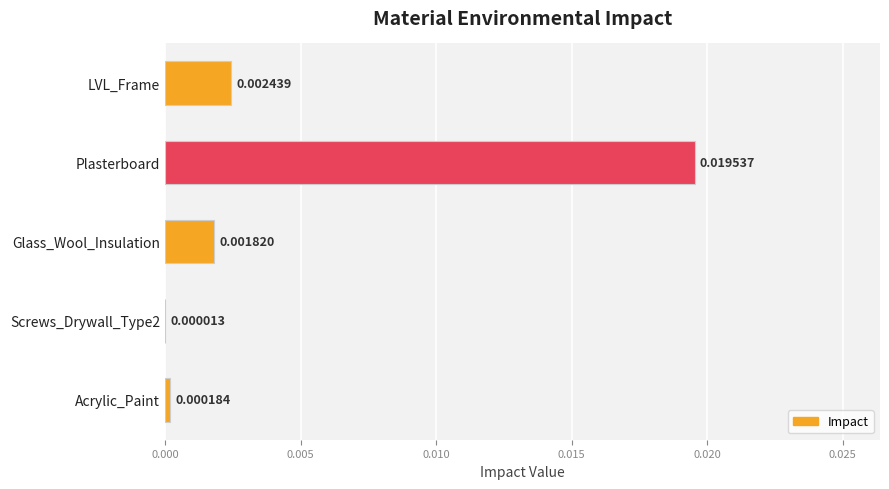

Which has a higher value, LVL_Frame or Acrylic_Paint?

LVL_Frame